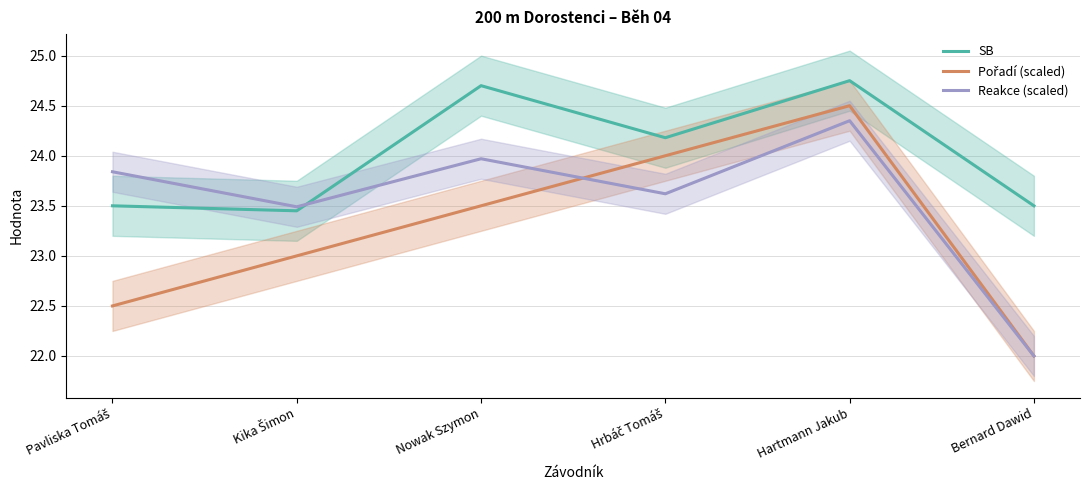

What is the spread (max minus min) of values at Kika Šimon?

0.5